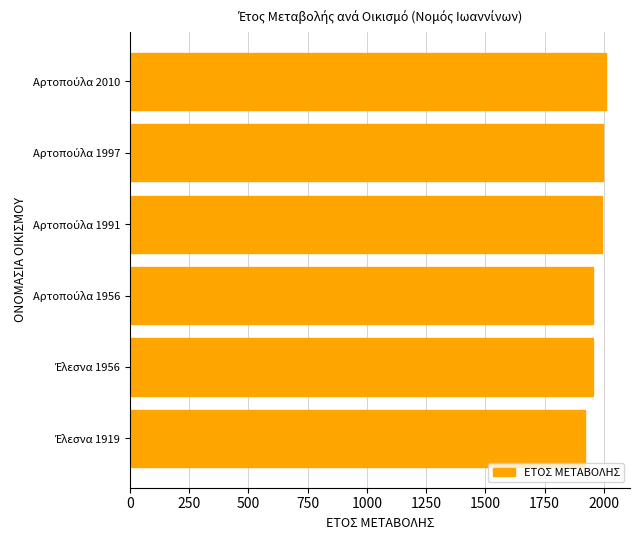

What is the maximum value shown in the chart?

2010